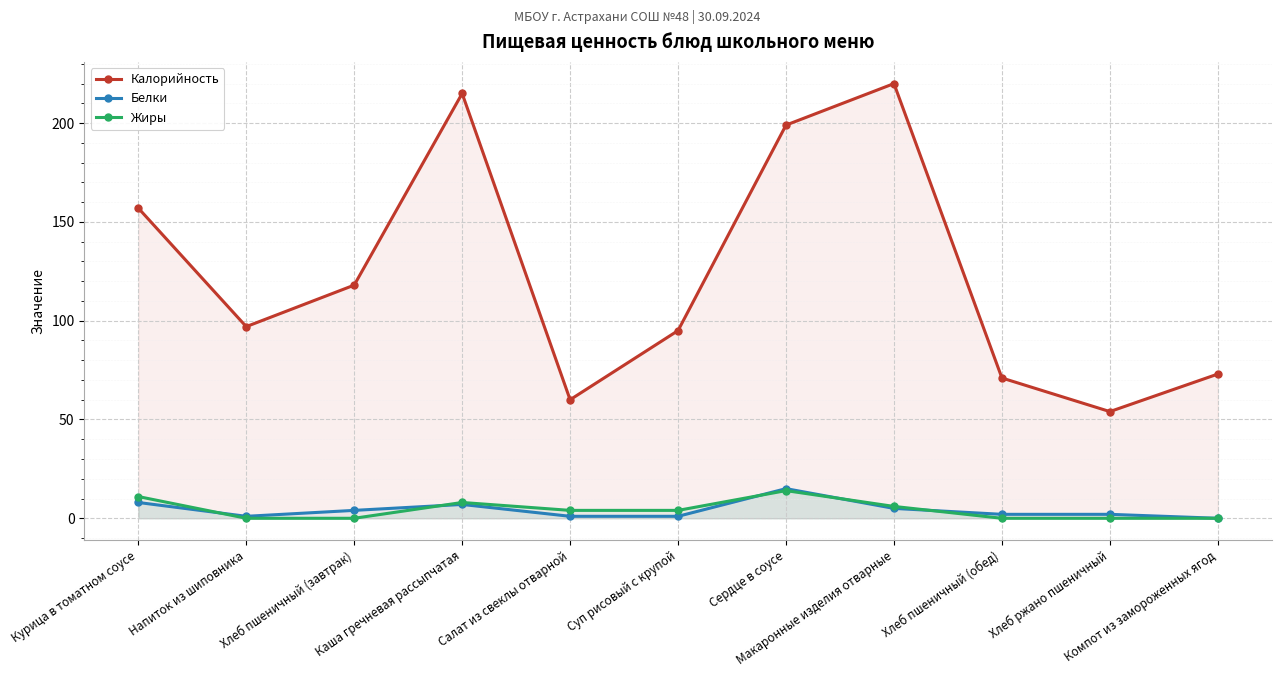

At how many categories does at least one series exceed 37?

11